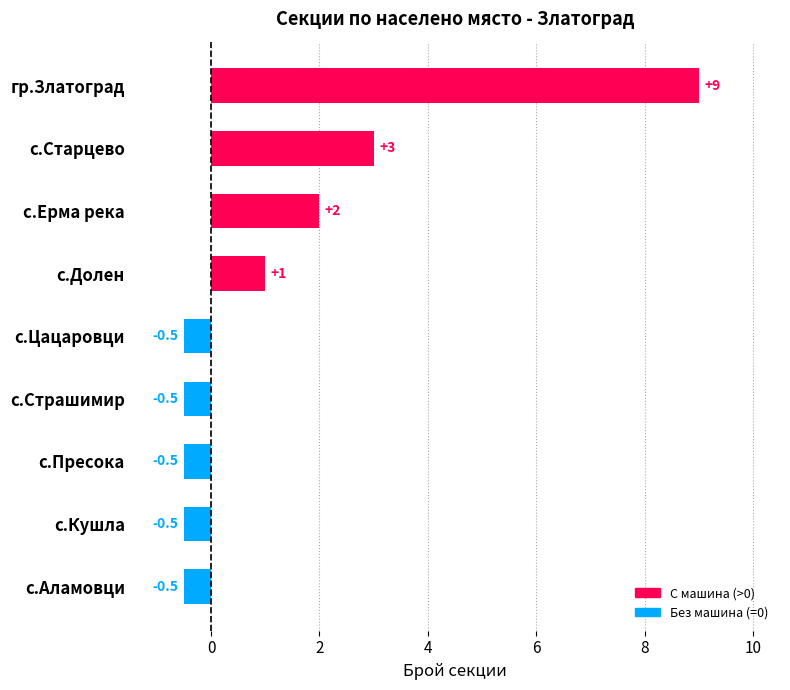

What is the average value?

1.4